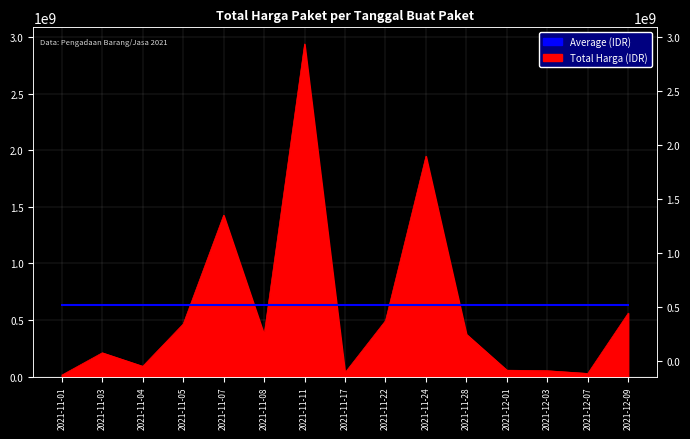

Reading left to right, what are all the values shown in this chart?

2021-11-01=12787500	2021-11-03=209911270	2021-11-04=90672075	2021-11-05=464002100	2021-11-07=1425867900	2021-11-08=370565000	2021-11-11=2939033240	2021-11-17=34292000	2021-11-22=493000000	2021-11-24=1947327100	2021-11-28=373404000	2021-12-01=56152800	2021-12-03=51601000	2021-12-07=27412000	2021-12-09=559971000